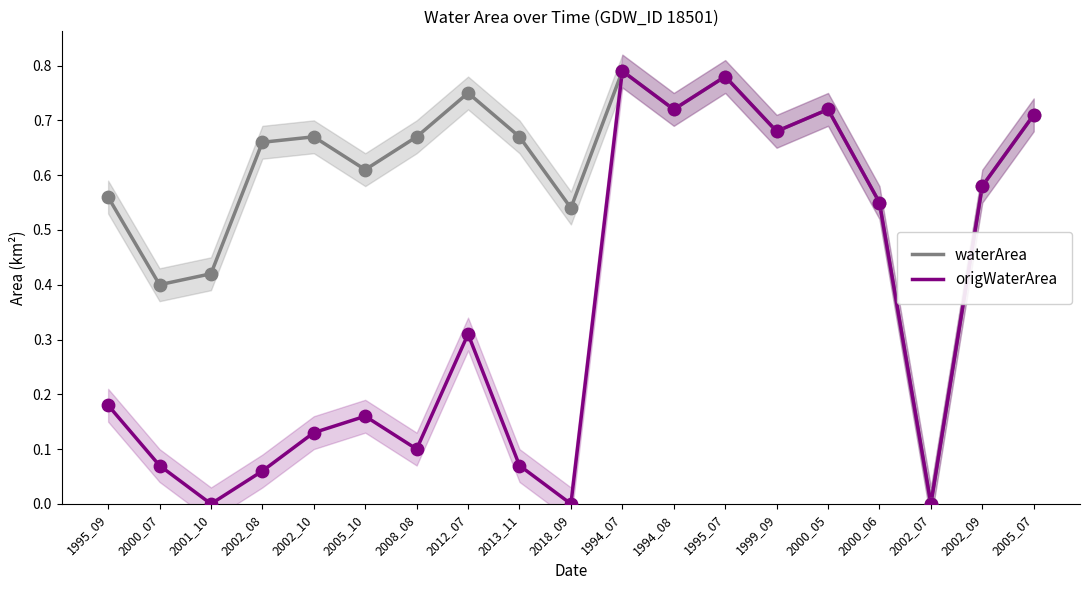

Which series has the largest total across all categories?

waterArea